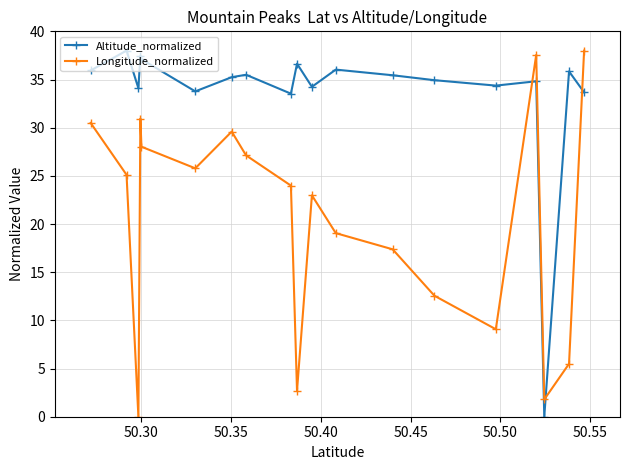

How many interior local peaks does the Altitude_normalized series have?

7